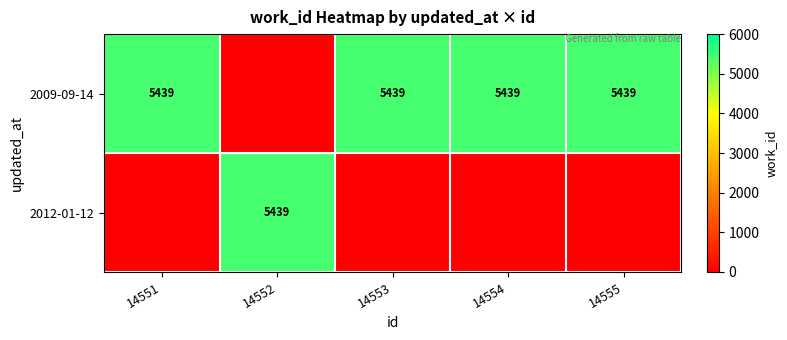

True or false: 2012-01-12 has a value of 5439 at 14552.

True